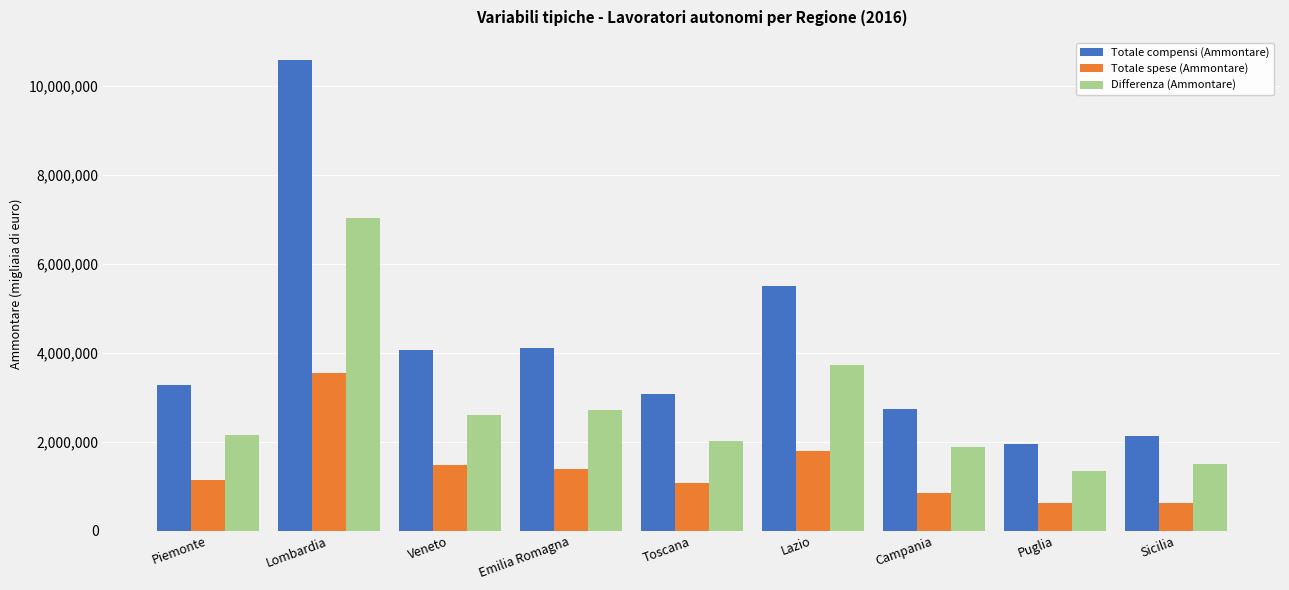

What are all the series names shown in the legend?

Totale compensi (Ammontare), Totale spese (Ammontare), Differenza (Ammontare)